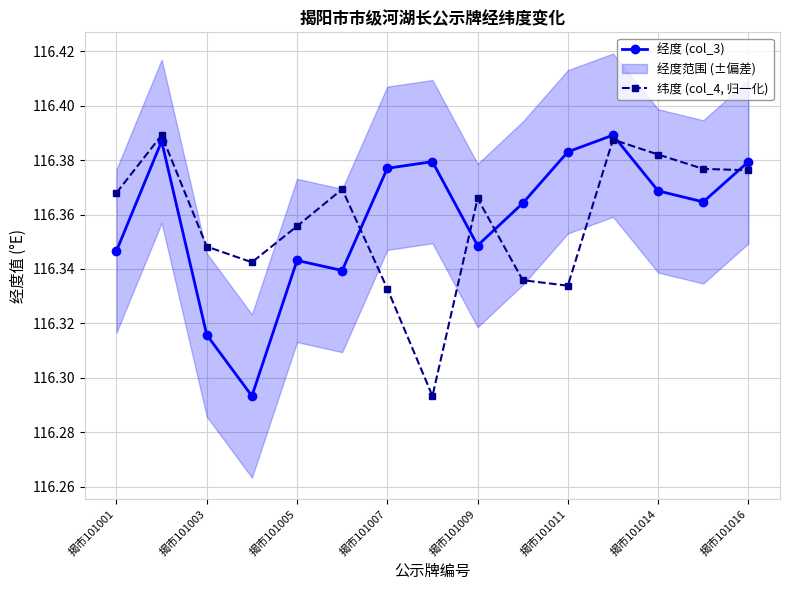

True or false: 经度 (col_3) has more than 0 points higher than both neighbors.

True